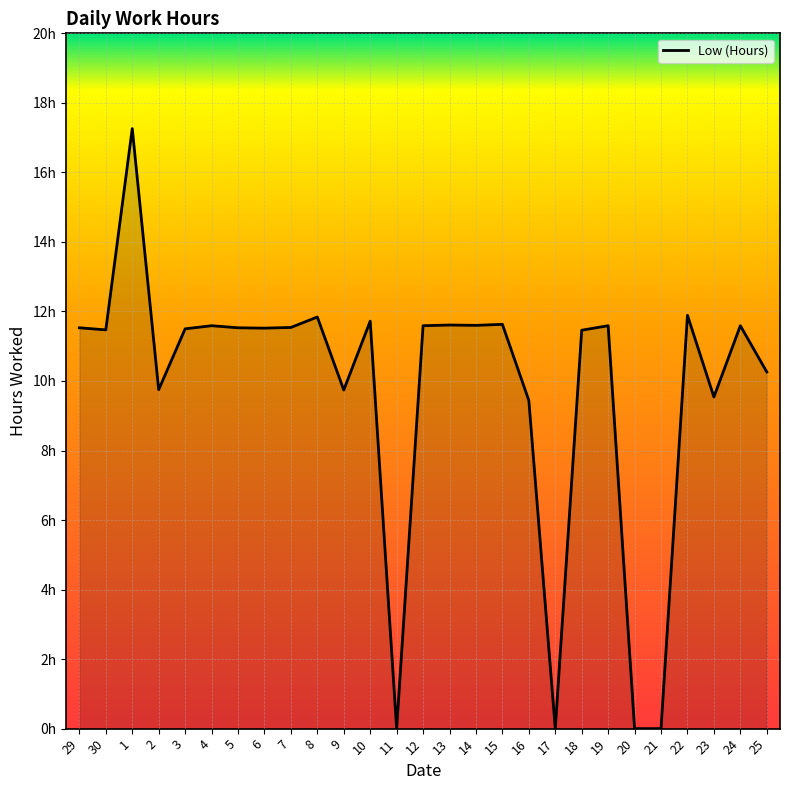

Does the chart display data point markers on the line(s)?

No